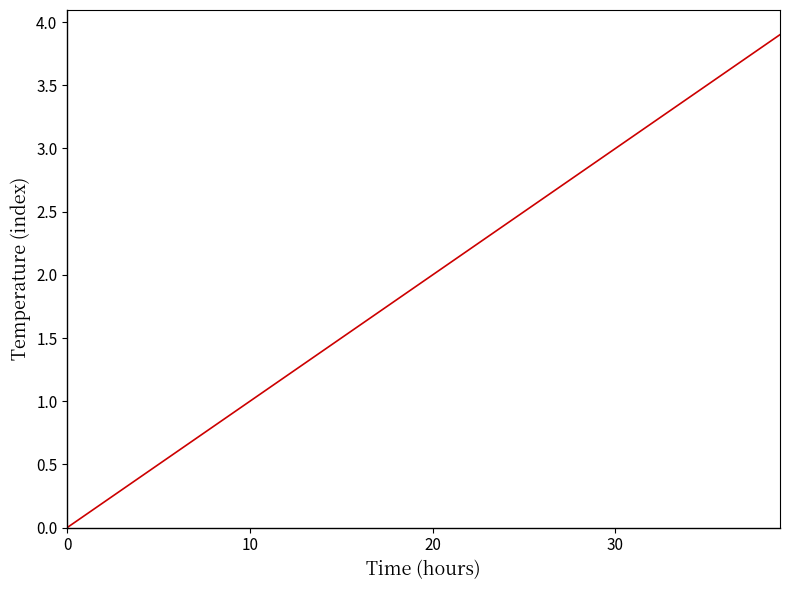

Where is the data nearest to the value 1?

10